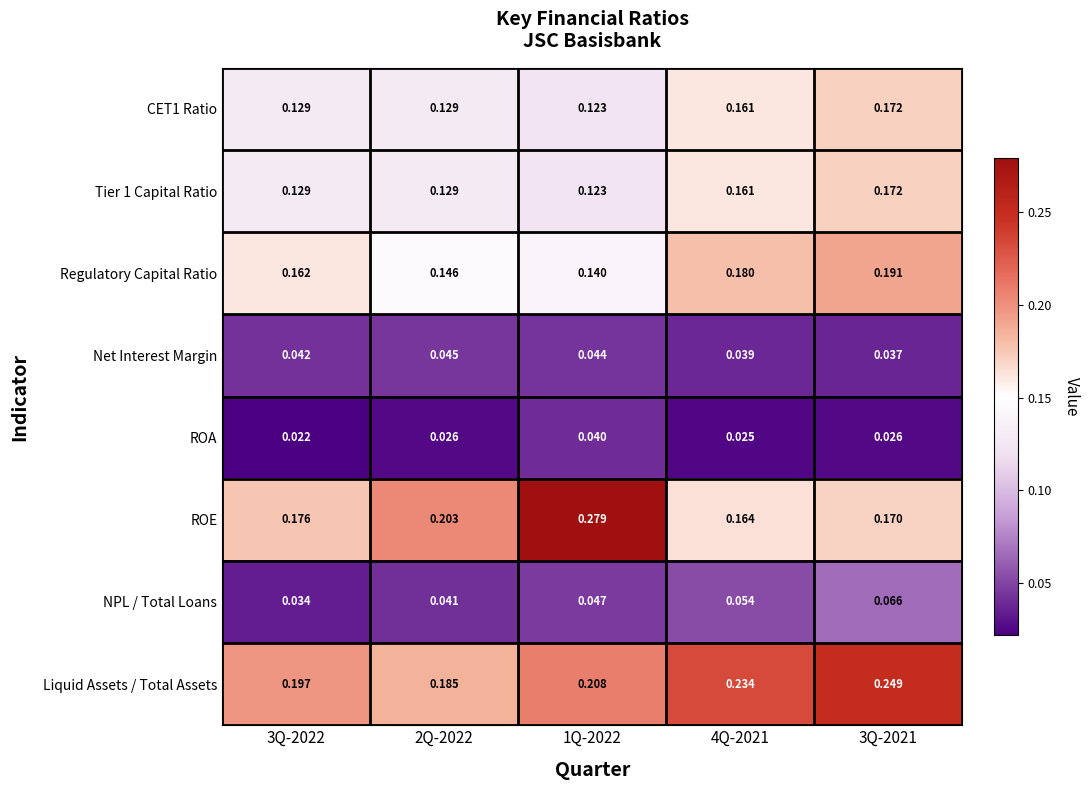

What is the total value across all series at 1Q-2022?

1.0